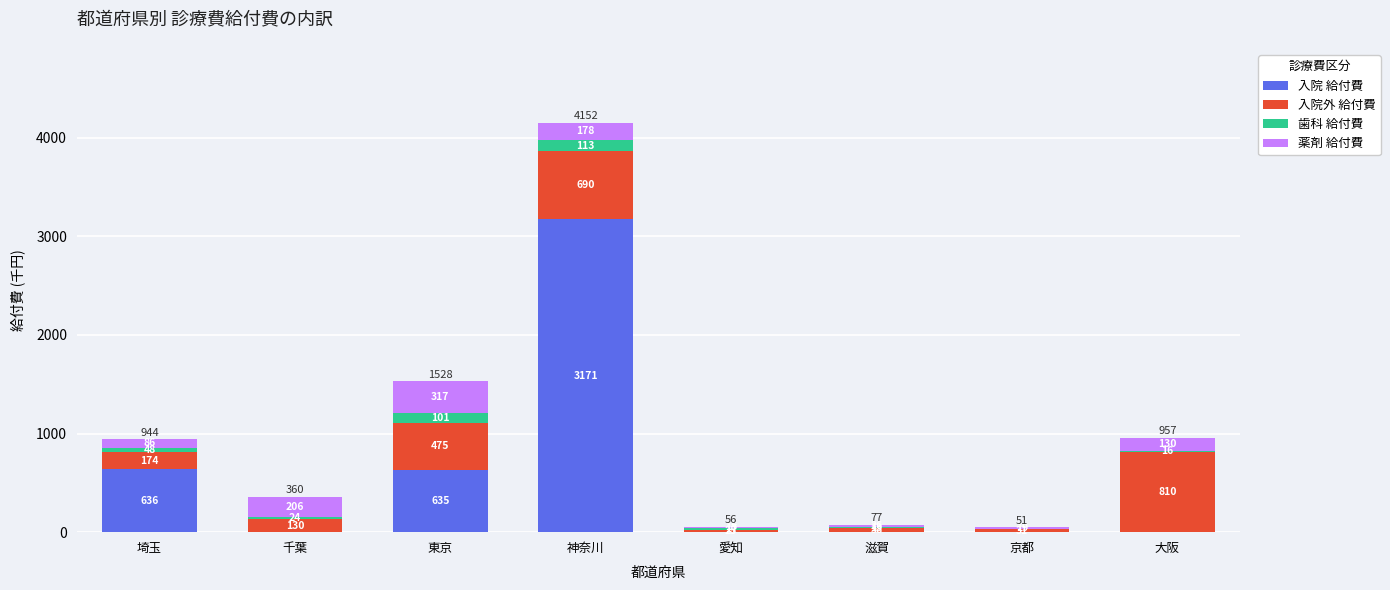

At which label is 入院 給付費 closest to 1585?

埼玉